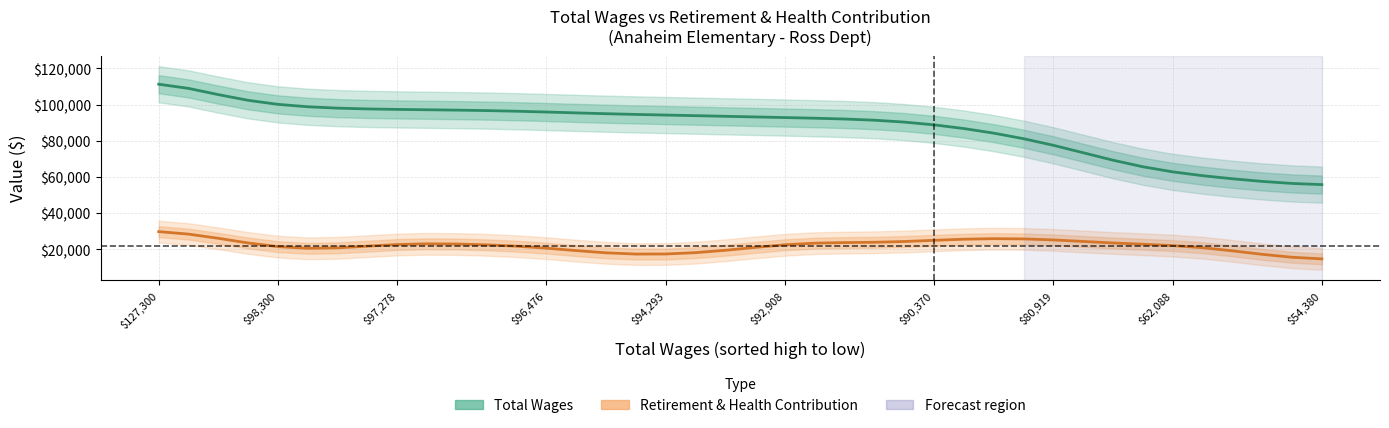

What is the label of the 38th point from the right?

$97,278